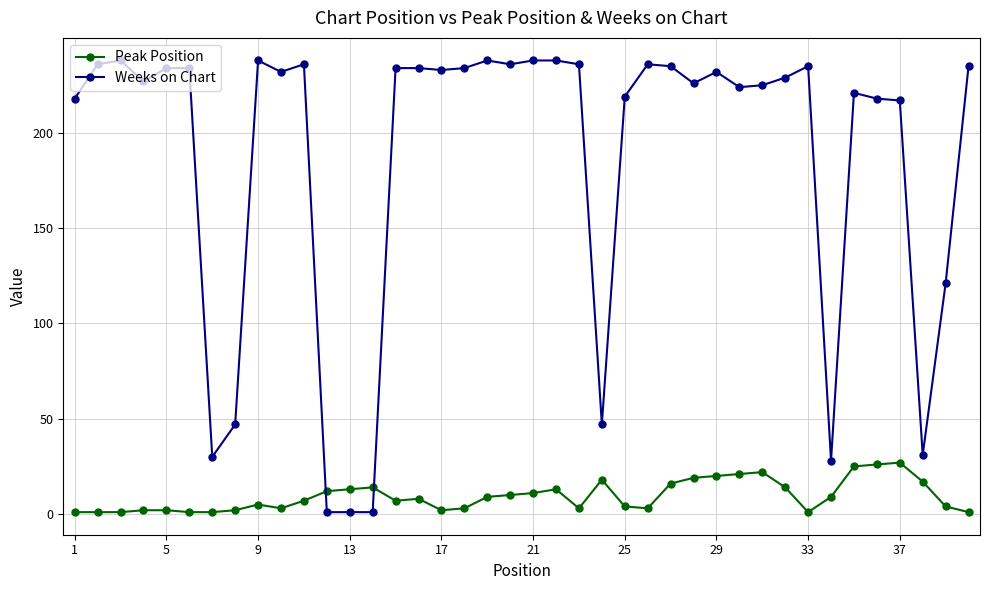

What is the maximum value for Peak Position?

27